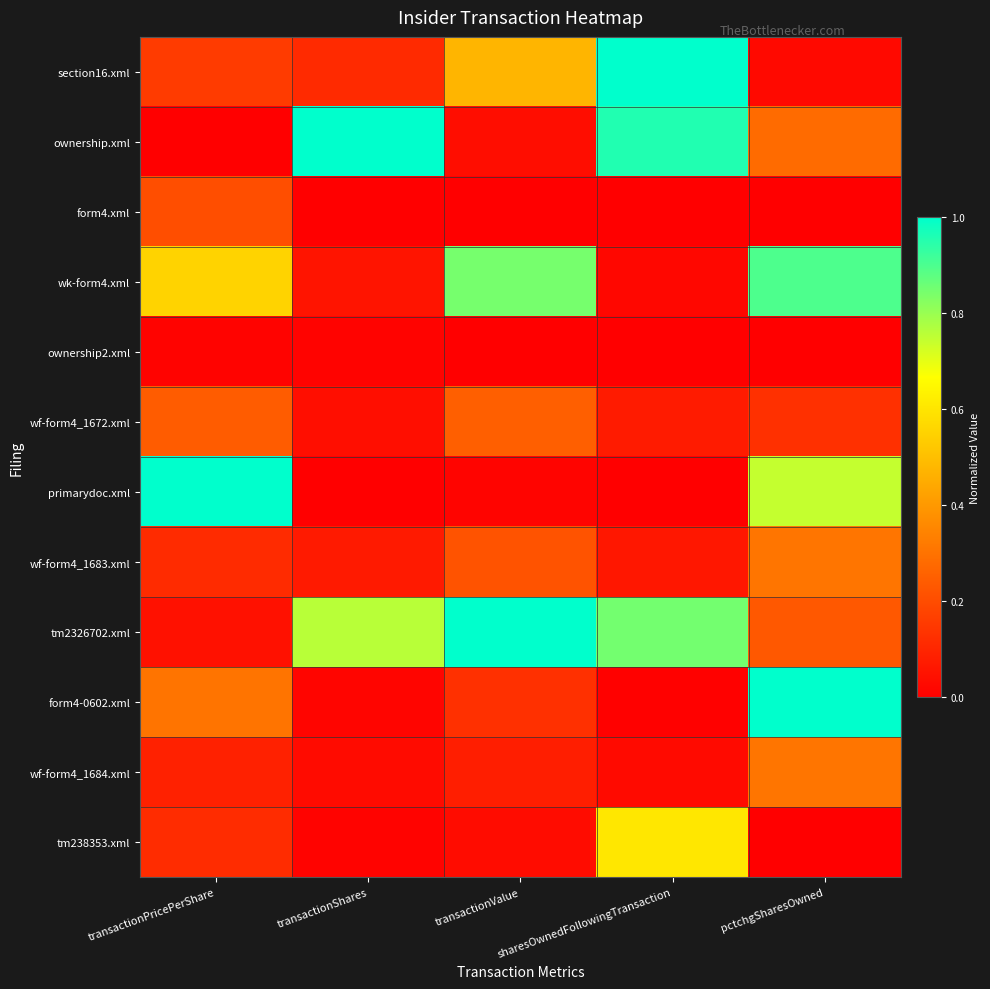

Between transactionShares and transactionValue, which series saw the biggest shift?

ownership.xml